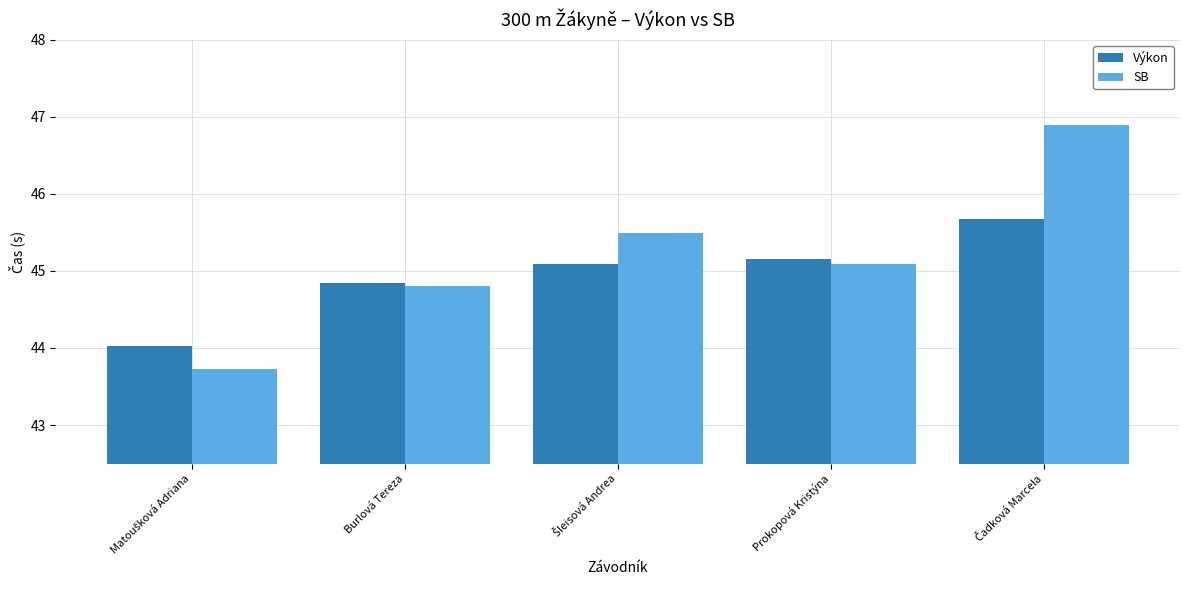

What is the average value of the SB series?

45.2